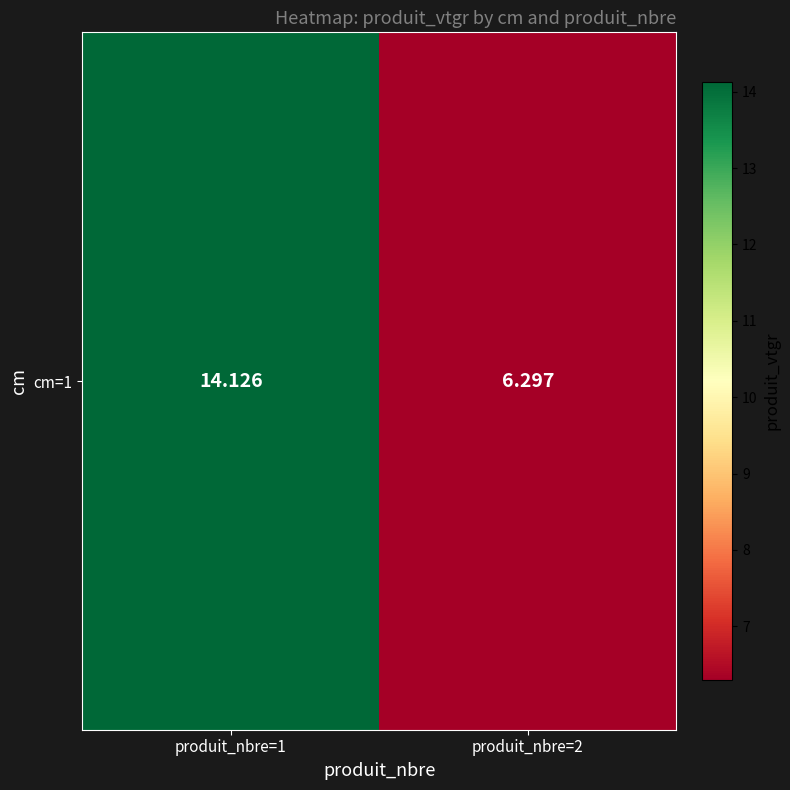

Reading left to right, list all the values displayed in this chart.

produit_nbre=1=14.1	produit_nbre=2=6.3